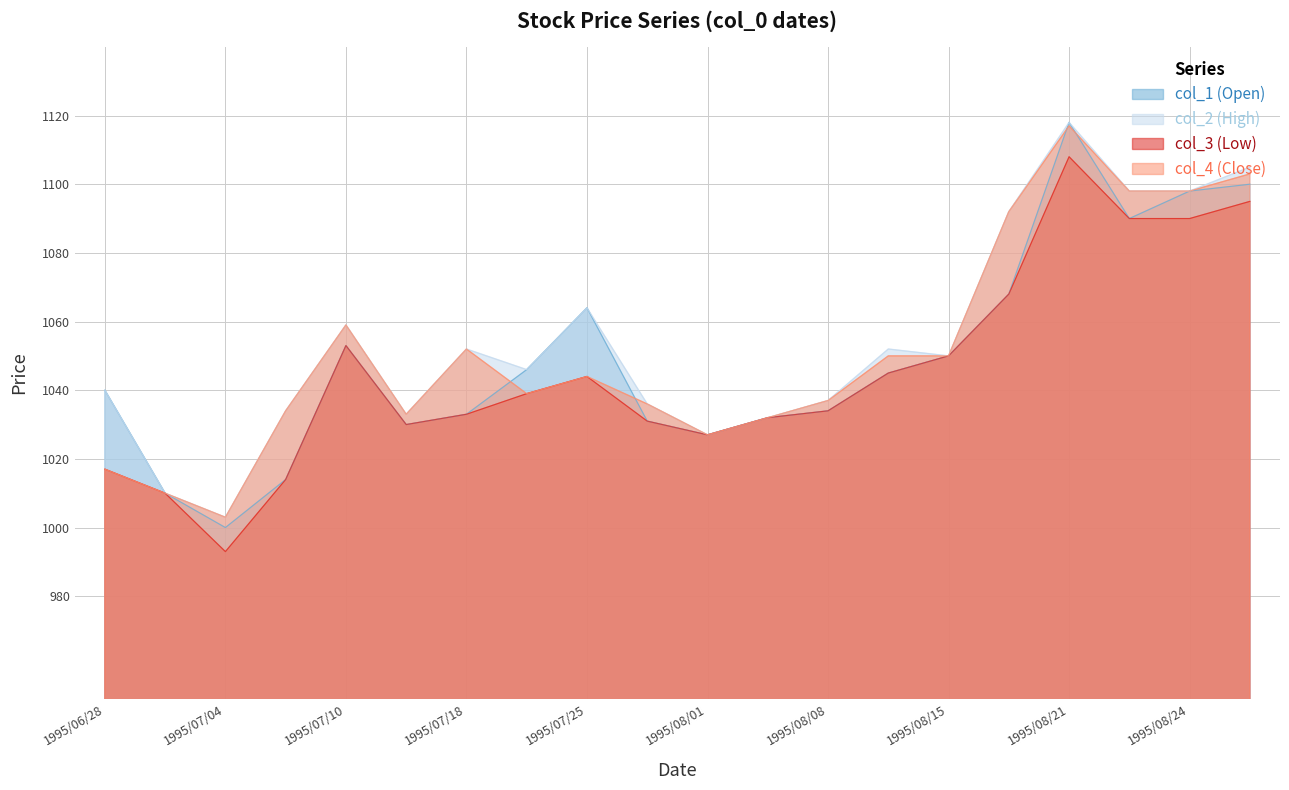

How many distinct data groups are displayed?

4